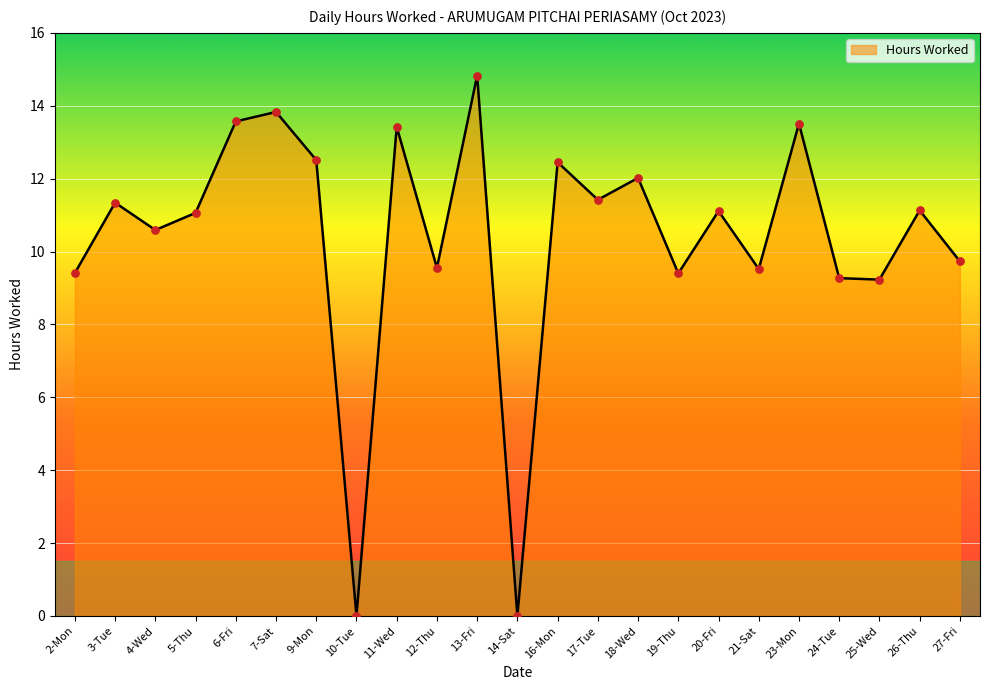

Which has a higher value, 12-Thu or 7-Sat?

7-Sat